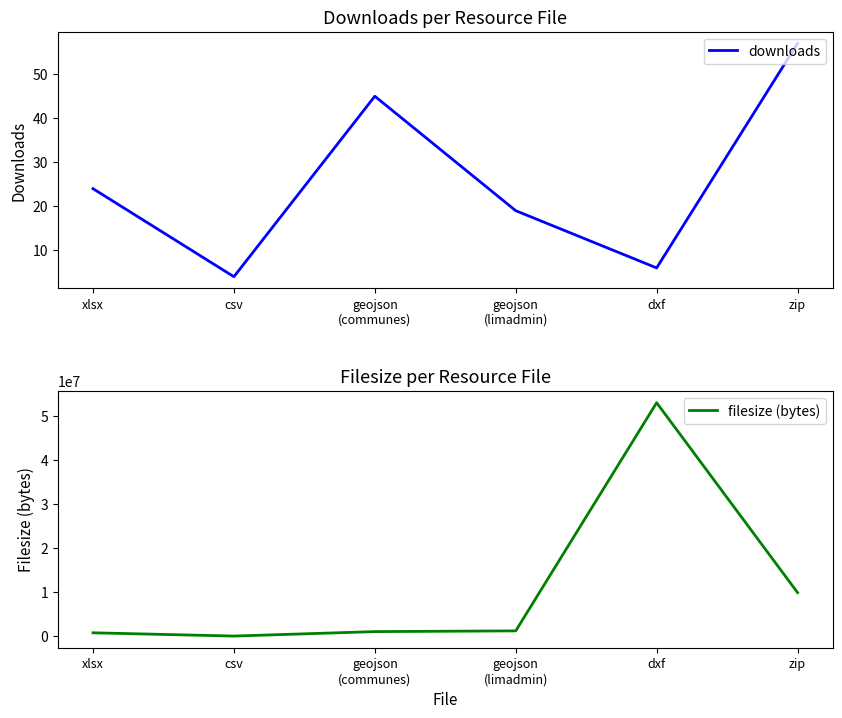

At how many categories does at least one series exceed 51715964?

1